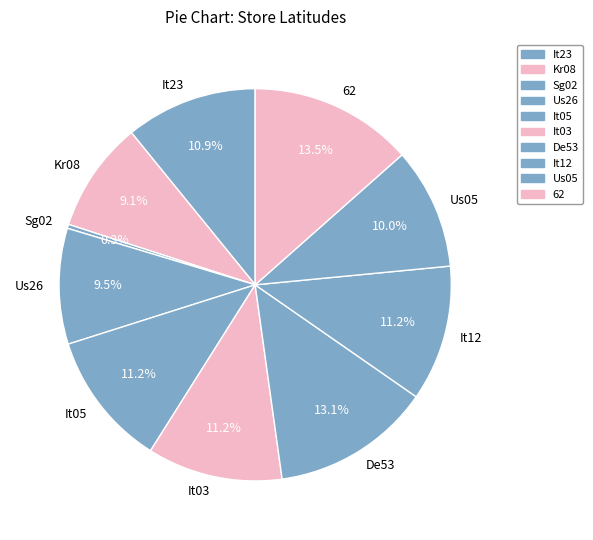

True or false: Kr08 accounts for 18% of the total.

False